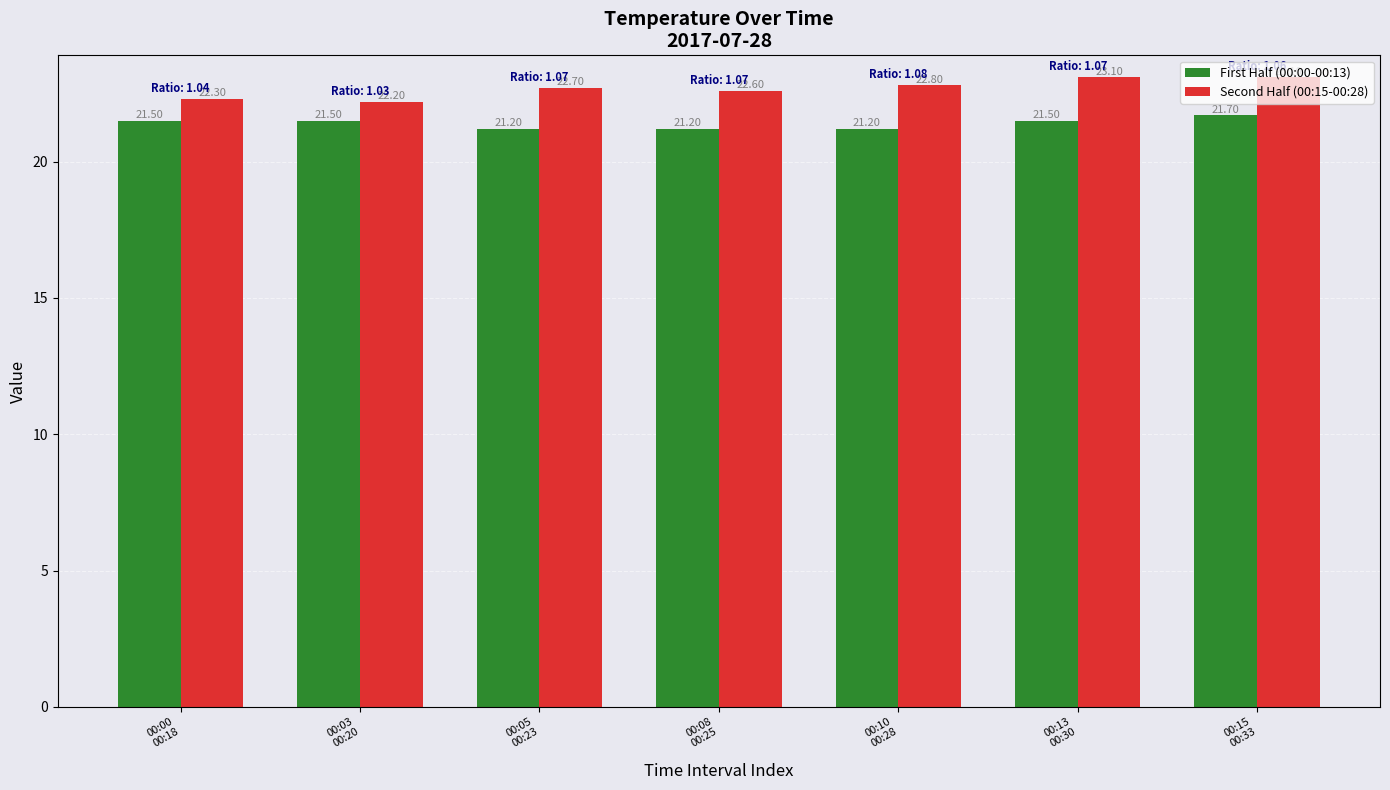

The First Half (00:00-00:13) series shows 37.7 at 00:10
00:28. True or false?

False